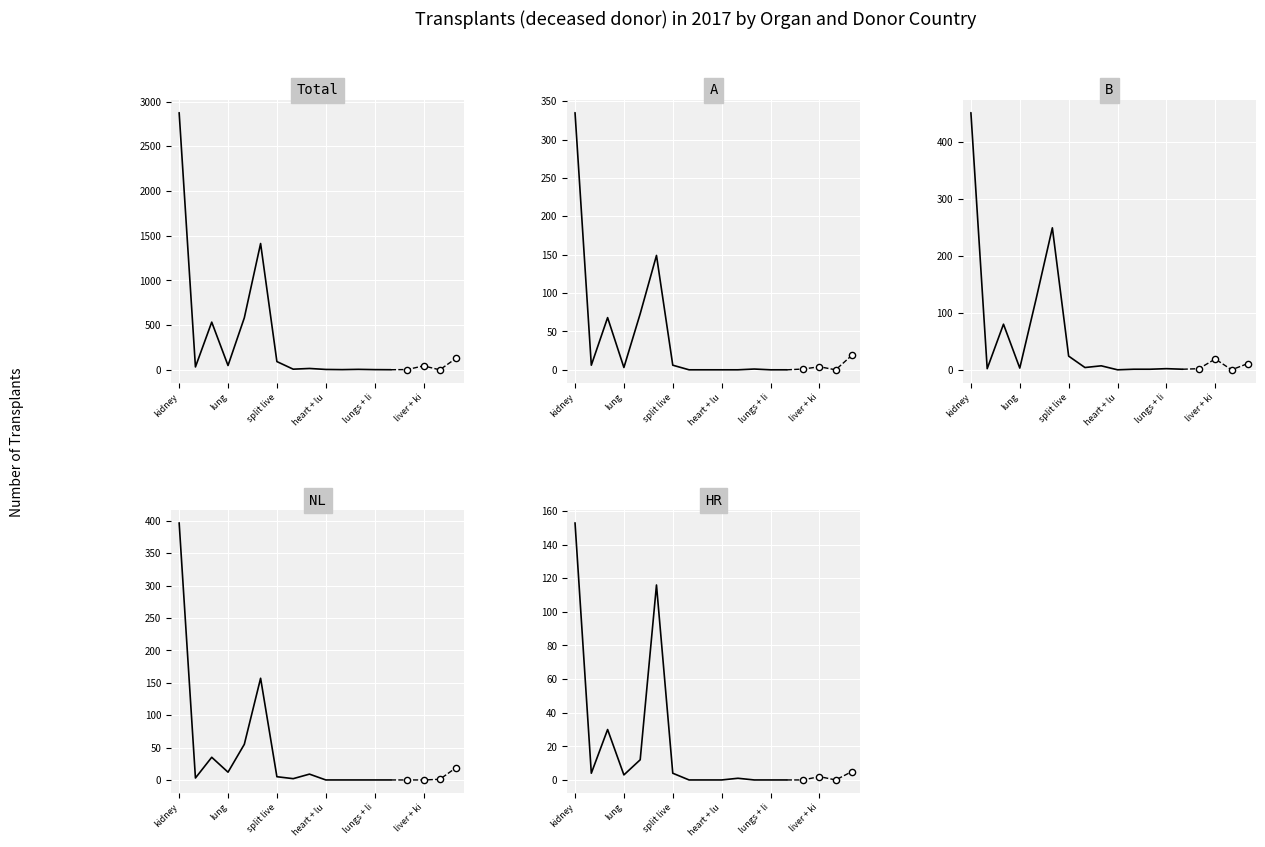

At how many categories does at least one series exceed 914?

2